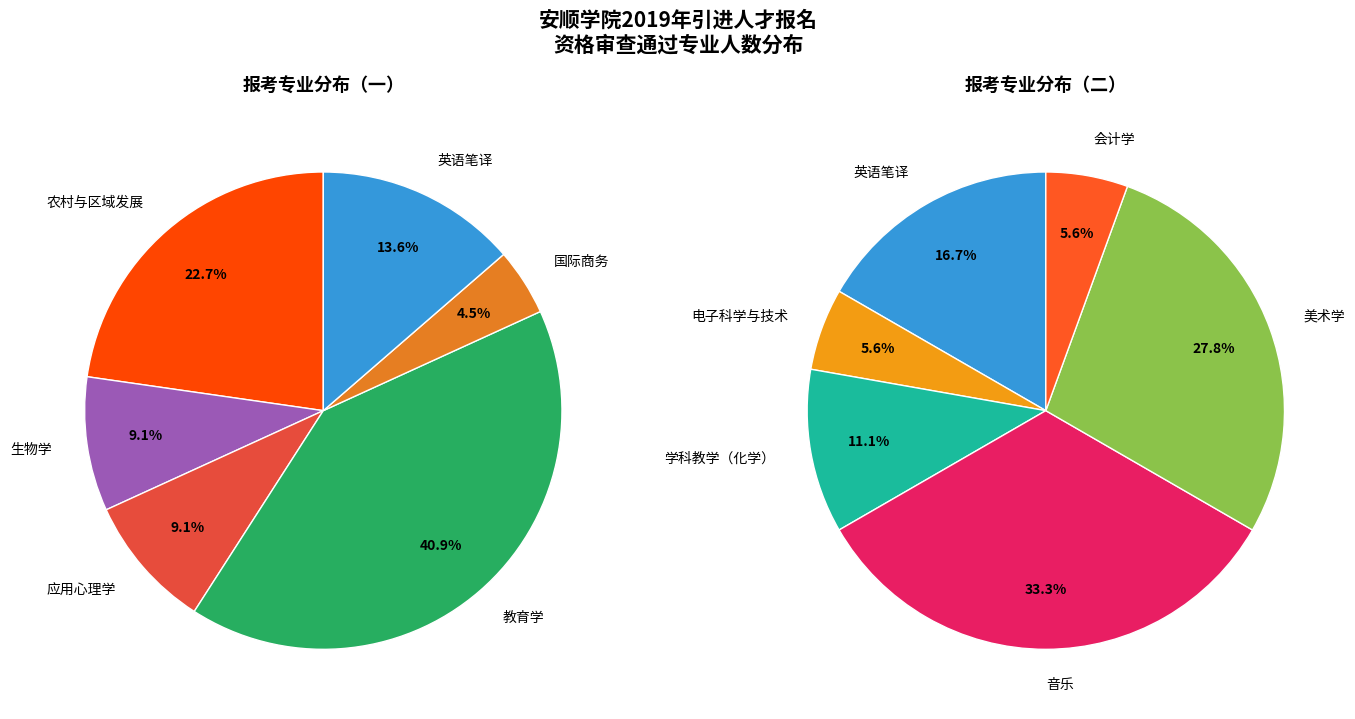

Is there any slice that represents more than half of the pie?

No